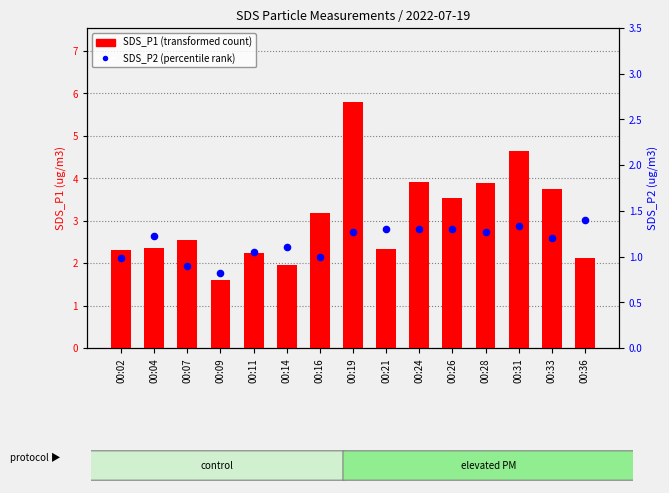

At which category is the sum across all series the highest?

00:19